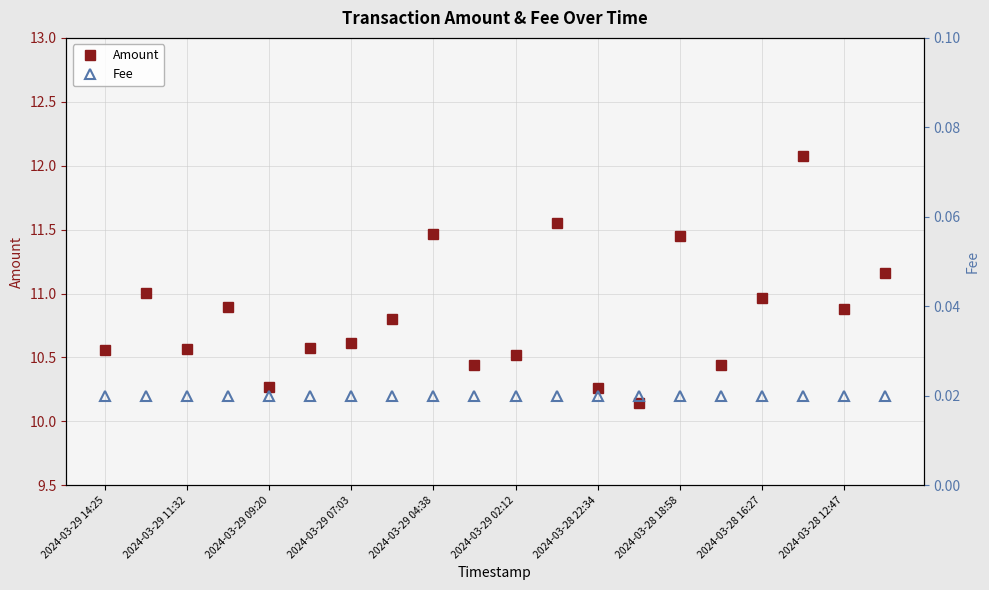

True or false: Amount and Fee cross at least once.

False